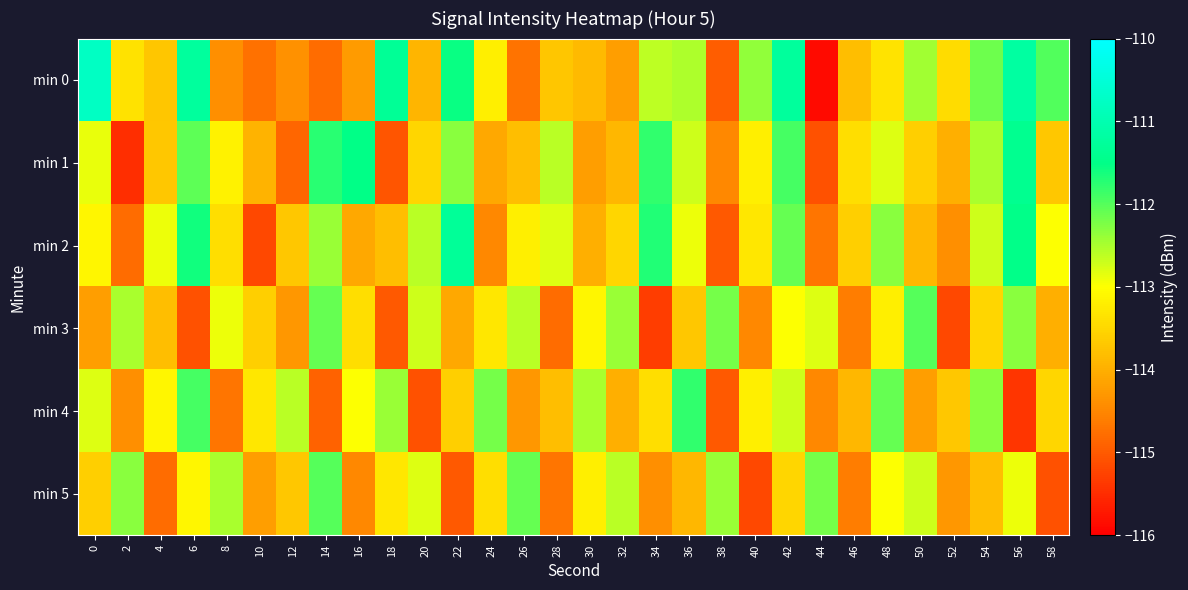

List the series in order of their peak value, lowest first.

min 3, min 5, min 4, min 1, min 2, min 0